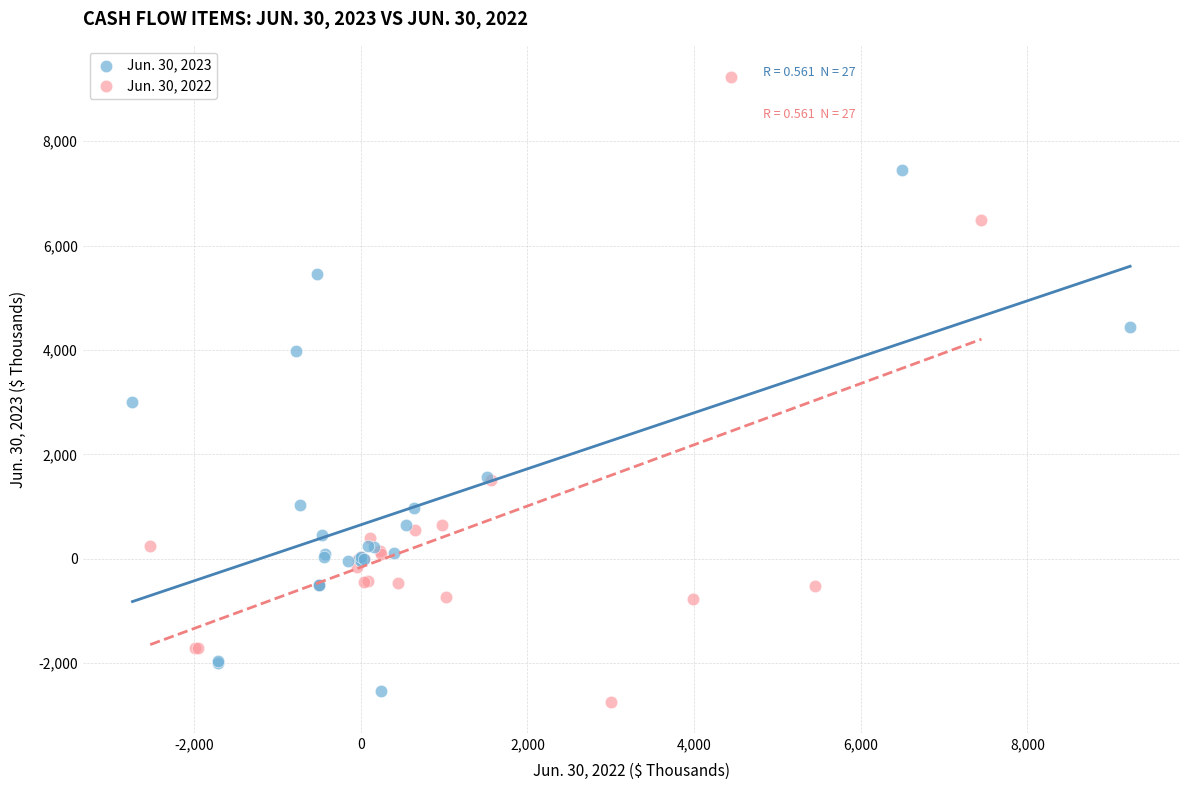

Which series has the widest spread of Y values?

Jun. 30, 2022